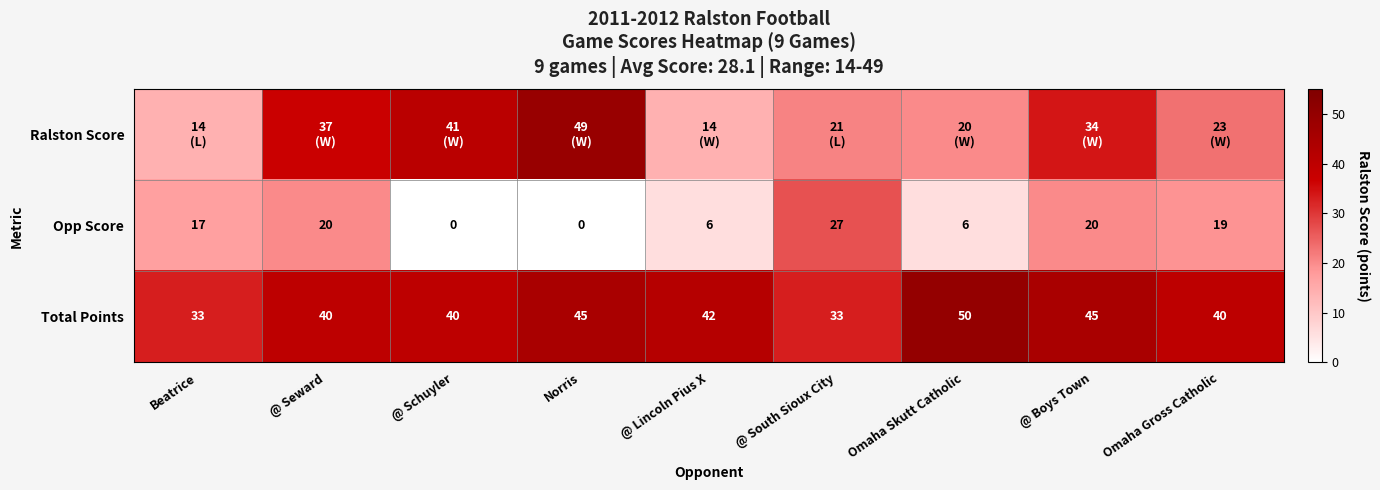

Is the value of Opp Score at @ Seward greater than the value of Total Points at Omaha Skutt Catholic?

No